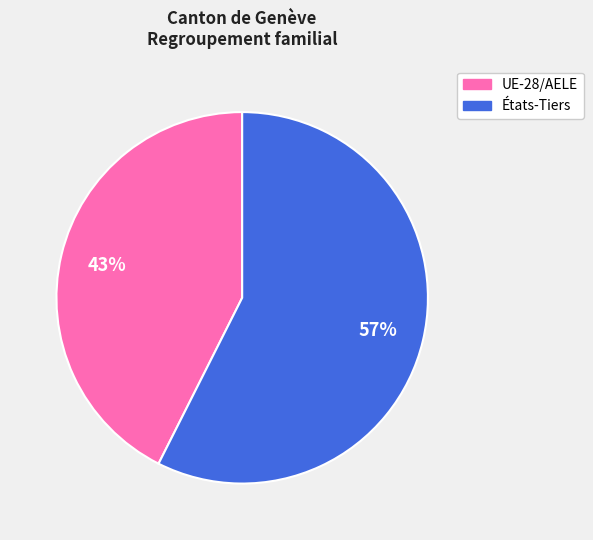

What is the largest slice in the pie chart?

États-Tiers